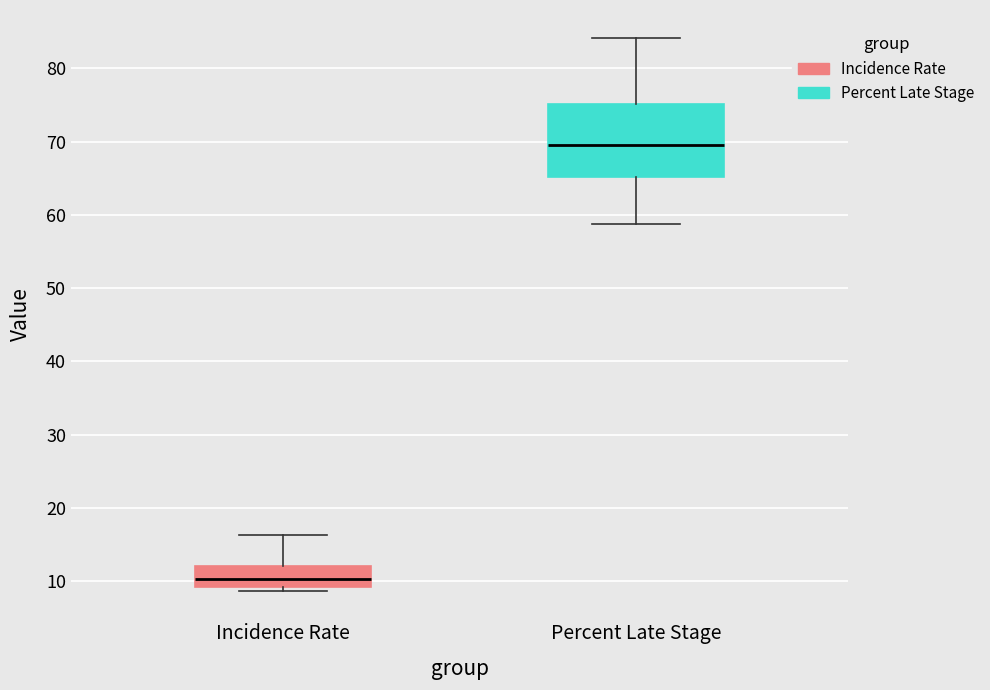

Reading left to right, read every box against the y-axis: the position of its median line, the range the box covers, and the ends of its whiskers. The values are not printed on the chart, so give them approximately, as read against the axis.

Incidence Rate: median 10, box 9 to 12, whiskers 9 (just below the box's lower edge) to 16
Percent Late Stage: median 70, box 65 to 75, whiskers 59 to 84